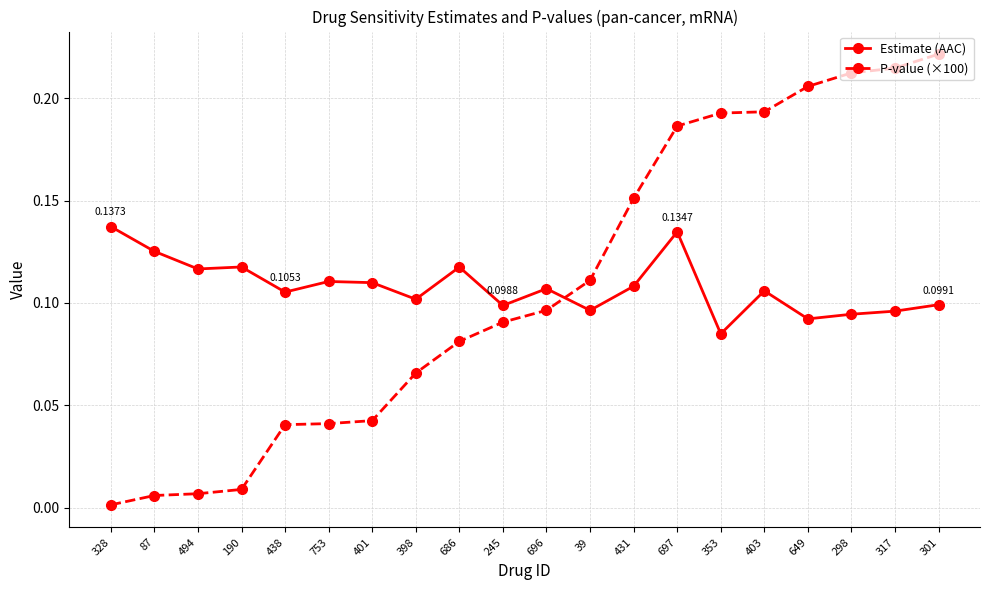

Is the value of Estimate (AAC) at 301 greater than the value of P-value (×100) at 753?

Yes